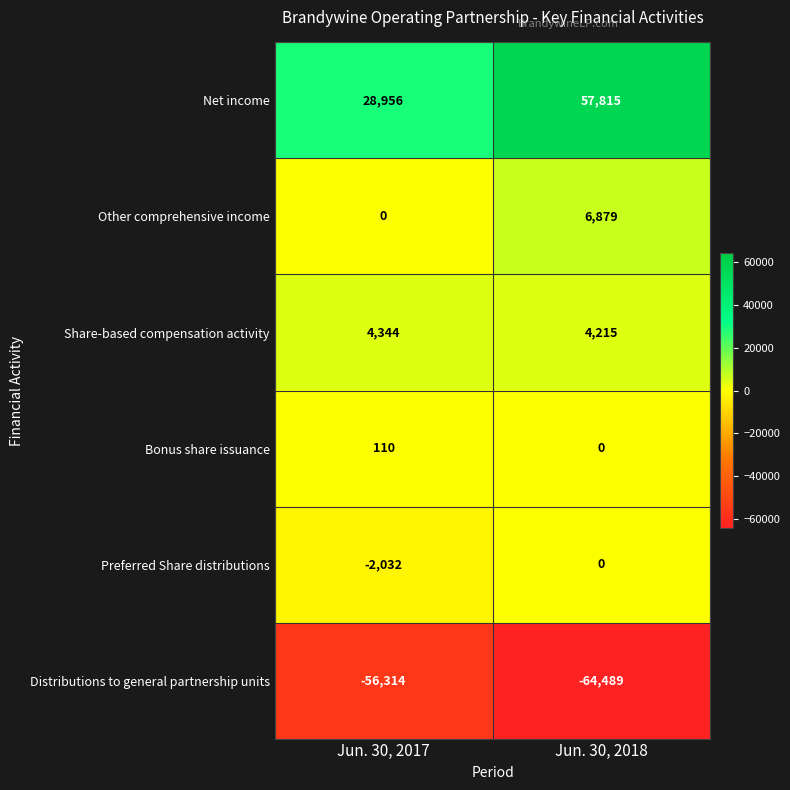

What is the total value across all series at Jun. 30, 2018?

4420